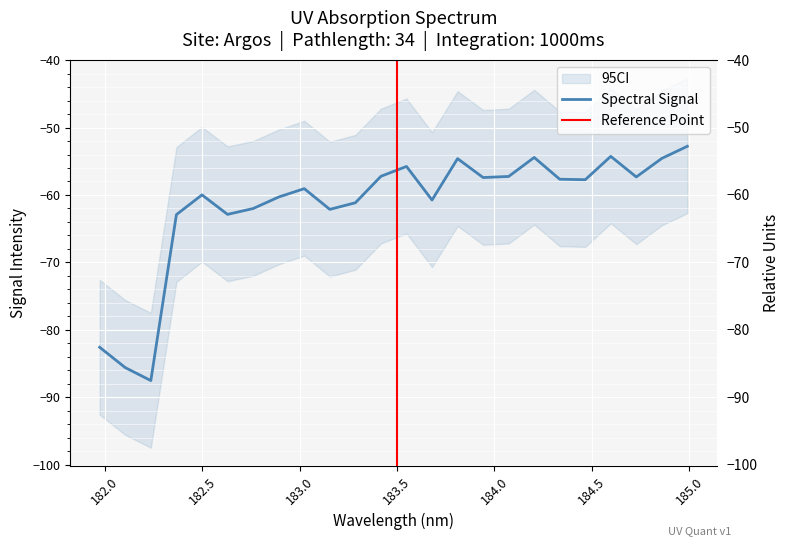

How many lines are shown in the chart?

1